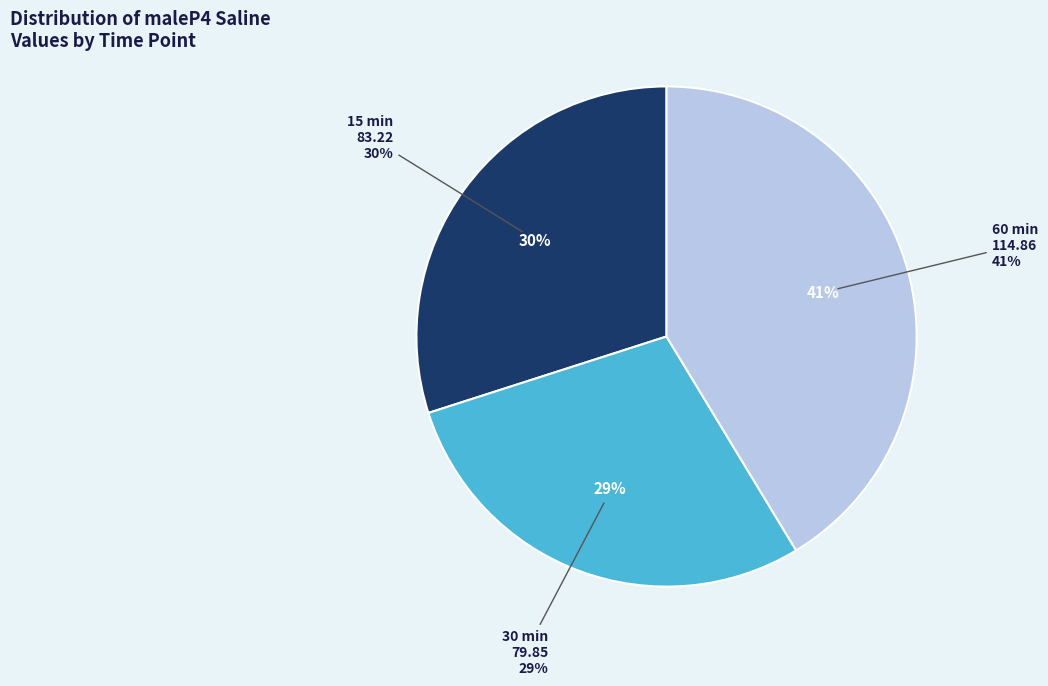

The 30 min slice represents 37% of the pie. True or false?

False